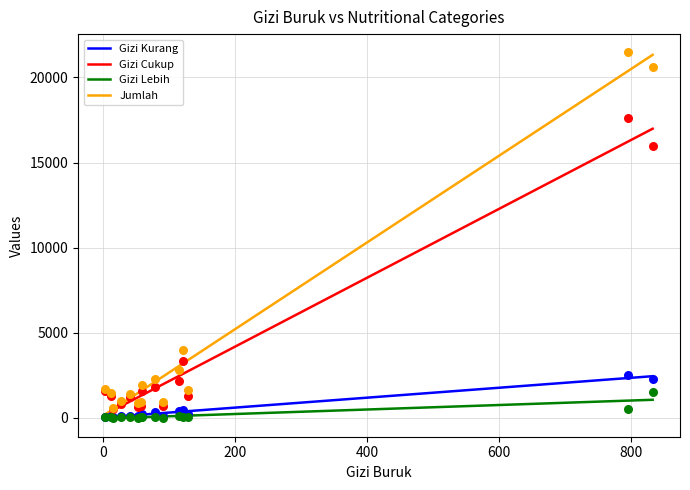

Which series has the largest Y range (max minus min)?

Jumlah